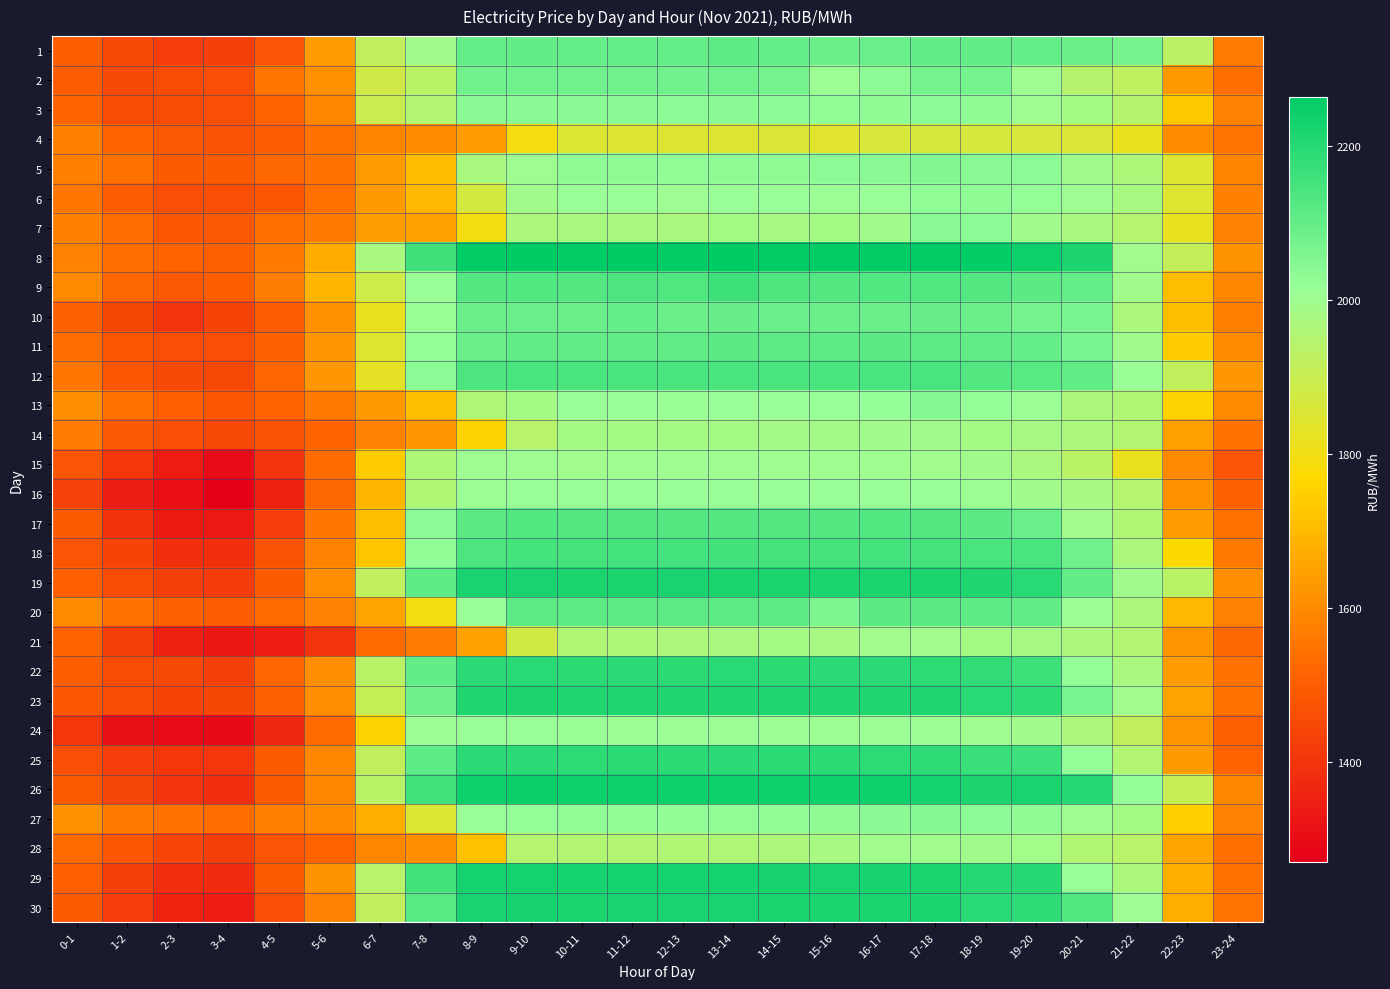

Reading right to left, what are all the values shown in this chart?

1: 23-24=1568.5	22-23=1930.2	21-22=2069.2	20-21=2089.6	19-20=2097.8	18-19=2102.0	17-18=2101.9	16-17=2091.3	15-16=2089.0	14-15=2098.0	13-14=2109.7	12-13=2097.6	11-12=2096.1	10-11=2096.4	9-10=2099.5	8-9=2098.4	7-8=1992.9	6-7=1918.1	5-6=1640.8	4-5=1477.3	3-4=1430.0	2-3=1423.0	1-2=1448.2	0-1=1500.7
2: 23-24=1537.6	22-23=1631.2	21-22=1922.3	20-21=1942.2	19-20=2000.9	18-19=2073.3	17-18=2075.2	16-17=2033.0	15-16=2006.4	14-15=2075.4	13-14=2077.9	12-13=2077.4	11-12=2078.3	10-11=2080.9	9-10=2082.2	8-9=2076.0	7-8=1932.5	6-7=1882.3	5-6=1612.8	4-5=1552.2	3-4=1462.2	2-3=1454.5	1-2=1449.8	0-1=1497.2
3: 23-24=1582.5	22-23=1733.3	21-22=1943.3	20-21=1984.9	19-20=2000.8	18-19=2029.3	17-18=2033.4	16-17=2032.2	15-16=2028.7	14-15=2033.5	13-14=2035.9	12-13=2034.6	11-12=2037.5	10-11=2038.7	9-10=2042.5	8-9=2036.1	7-8=1952.4	6-7=1897.4	5-6=1592.6	4-5=1515.3	3-4=1465.4	2-3=1458.5	1-2=1453.8	0-1=1518.6
4: 23-24=1549.0	22-23=1600.2	21-22=1815.5	20-21=1858.9	19-20=1863.2	18-19=1868.4	17-18=1870.0	16-17=1863.2	15-16=1841.9	14-15=1857.5	13-14=1850.7	12-13=1849.9	11-12=1850.0	10-11=1851.3	9-10=1793.7	8-9=1639.0	7-8=1597.9	6-7=1588.0	5-6=1545.6	4-5=1499.3	3-4=1472.4	2-3=1487.7	1-2=1517.6	0-1=1578.1
5: 23-24=1587.3	22-23=1846.0	21-22=1961.4	20-21=1995.4	19-20=2033.7	18-19=2040.5	17-18=2048.6	16-17=2038.0	15-16=2033.7	14-15=2032.8	13-14=2032.4	12-13=2027.0	11-12=2032.7	10-11=2030.1	9-10=2001.6	8-9=1974.0	7-8=1707.1	6-7=1640.5	5-6=1543.5	4-5=1521.9	3-4=1493.5	2-3=1495.5	1-2=1548.3	0-1=1574.7
6: 23-24=1577.6	22-23=1848.3	21-22=1976.9	20-21=2005.6	19-20=2020.5	18-19=2030.0	17-18=2028.5	16-17=2013.3	15-16=2008.3	14-15=2013.6	13-14=2014.0	12-13=2004.7	11-12=2012.3	10-11=2012.2	9-10=1992.5	8-9=1875.6	7-8=1699.7	6-7=1632.8	5-6=1542.4	4-5=1485.5	3-4=1466.2	2-3=1462.3	1-2=1496.6	0-1=1557.2
7: 23-24=1581.1	22-23=1821.3	21-22=1948.3	20-21=1973.0	19-20=1994.9	18-19=2034.1	17-18=2041.2	16-17=1993.6	15-16=1985.4	14-15=1982.4	13-14=1986.1	12-13=1972.1	11-12=1975.6	10-11=1974.9	9-10=1965.3	8-9=1795.3	7-8=1648.0	6-7=1641.6	5-6=1566.3	4-5=1539.3	3-4=1490.1	2-3=1482.4	1-2=1534.0	0-1=1578.9
8: 23-24=1618.0	22-23=1910.1	21-22=1990.7	20-21=2215.7	19-20=2240.4	18-19=2255.9	17-18=2260.0	16-17=2260.0	15-16=2260.6	14-15=2261.2	13-14=2262.7	12-13=2261.6	11-12=2263.6	10-11=2261.2	9-10=2261.8	8-9=2258.9	7-8=2158.0	6-7=1976.7	5-6=1669.3	4-5=1564.1	3-4=1506.1	2-3=1514.8	1-2=1537.6	0-1=1582.2
9: 23-24=1592.7	22-23=1707.6	21-22=1993.1	20-21=2098.3	19-20=2116.0	18-19=2127.2	17-18=2131.8	16-17=2130.5	15-16=2129.6	14-15=2134.4	13-14=2162.2	12-13=2133.6	11-12=2136.2	10-11=2129.1	9-10=2131.1	8-9=2126.2	7-8=2014.2	6-7=1886.8	5-6=1693.7	4-5=1570.2	3-4=1501.2	2-3=1487.6	1-2=1521.6	0-1=1598.5
10: 23-24=1574.5	22-23=1708.8	21-22=1969.3	20-21=2063.5	19-20=2073.3	18-19=2087.6	17-18=2093.1	16-17=2090.7	15-16=2089.4	14-15=2092.1	13-14=2094.5	12-13=2089.6	11-12=2097.7	10-11=2090.5	9-10=2092.1	8-9=2090.3	7-8=2011.4	6-7=1821.1	5-6=1611.7	4-5=1498.9	3-4=1434.8	2-3=1402.8	1-2=1443.7	0-1=1510.3
11: 23-24=1597.4	22-23=1743.2	21-22=1993.2	20-21=2062.4	19-20=2097.5	18-19=2105.7	17-18=2111.5	16-17=2113.2	15-16=2109.2	14-15=2110.6	13-14=2113.7	12-13=2104.8	11-12=2106.2	10-11=2102.2	9-10=2105.4	8-9=2088.7	7-8=2021.0	6-7=1845.2	5-6=1625.0	4-5=1509.9	3-4=1462.9	2-3=1461.3	1-2=1481.1	0-1=1535.4
12: 23-24=1628.7	22-23=1918.3	21-22=2009.9	20-21=2104.9	19-20=2118.1	18-19=2127.6	17-18=2141.7	16-17=2144.9	15-16=2142.7	14-15=2142.9	13-14=2145.1	12-13=2143.7	11-12=2144.7	10-11=2142.6	9-10=2145.1	8-9=2136.1	7-8=2034.7	6-7=1829.6	5-6=1628.2	4-5=1519.5	3-4=1449.0	2-3=1451.0	1-2=1480.9	0-1=1554.8
13: 23-24=1597.9	22-23=1759.1	21-22=1956.1	20-21=1968.1	19-20=2008.4	18-19=2018.3	17-18=2042.7	16-17=2018.7	15-16=2016.3	14-15=2014.3	13-14=2013.2	12-13=2010.6	11-12=2012.4	10-11=2013.1	9-10=1985.5	8-9=1960.9	7-8=1711.1	6-7=1634.5	5-6=1565.0	4-5=1513.8	3-4=1484.6	2-3=1504.4	1-2=1540.6	0-1=1607.0
14: 23-24=1542.8	22-23=1647.1	21-22=1954.5	20-21=1970.3	19-20=1981.0	18-19=1983.7	17-18=1995.8	16-17=1993.2	15-16=1988.3	14-15=1986.4	13-14=1985.0	12-13=1982.9	11-12=1986.4	10-11=1985.6	9-10=1941.0	8-9=1756.1	7-8=1622.4	6-7=1580.7	5-6=1519.1	4-5=1472.2	3-4=1448.7	2-3=1463.9	1-2=1488.4	0-1=1569.4
15: 23-24=1479.1	22-23=1596.2	21-22=1816.8	20-21=1935.3	19-20=1970.9	18-19=1993.6	17-18=1996.8	16-17=1999.0	15-16=1998.9	14-15=1999.9	13-14=2000.9	12-13=2000.1	11-12=1999.8	10-11=1997.4	9-10=2000.2	8-9=2000.1	7-8=1964.0	6-7=1743.4	5-6=1532.0	4-5=1401.0	3-4=1302.8	2-3=1342.1	1-2=1406.1	0-1=1480.4
16: 23-24=1510.4	22-23=1610.8	21-22=1946.3	20-21=1979.2	19-20=1995.3	18-19=2007.1	17-18=2012.1	16-17=2014.5	15-16=2012.4	14-15=2012.8	13-14=2015.1	12-13=2013.5	11-12=2014.4	10-11=2012.1	9-10=2014.8	8-9=2008.0	7-8=1958.9	6-7=1696.3	5-6=1521.9	4-5=1352.9	3-4=1271.1	2-3=1311.6	1-2=1344.3	0-1=1433.7
17: 23-24=1541.5	22-23=1641.1	21-22=1958.5	20-21=1990.3	19-20=2093.0	18-19=2112.7	17-18=2128.2	16-17=2130.5	15-16=2129.3	14-15=2128.9	13-14=2129.1	12-13=2129.0	11-12=2128.1	10-11=2127.4	9-10=2130.5	8-9=2113.3	7-8=2033.3	6-7=1708.3	5-6=1556.8	4-5=1422.5	3-4=1333.8	2-3=1339.5	1-2=1393.5	0-1=1492.3
18: 23-24=1560.1	22-23=1772.2	21-22=1970.0	20-21=2080.8	19-20=2144.7	18-19=2143.4	17-18=2147.9	16-17=2149.9	15-16=2148.9	14-15=2147.8	13-14=2151.6	12-13=2149.6	11-12=2150.7	10-11=2148.1	9-10=2151.1	8-9=2138.7	7-8=2026.3	6-7=1728.2	5-6=1584.0	4-5=1474.9	3-4=1386.2	2-3=1385.7	1-2=1435.8	0-1=1479.7
19: 23-24=1608.0	22-23=1933.7	21-22=1995.0	20-21=2102.5	19-20=2195.3	18-19=2209.4	17-18=2219.3	16-17=2220.8	15-16=2219.5	14-15=2219.1	13-14=2220.8	12-13=2221.0	11-12=2220.5	10-11=2219.2	9-10=2222.2	8-9=2222.2	7-8=2107.6	6-7=1919.2	5-6=1606.2	4-5=1495.8	3-4=1417.5	2-3=1426.9	1-2=1457.3	0-1=1503.7
20: 23-24=1583.3	22-23=1700.3	21-22=1970.0	20-21=2008.0	19-20=2104.9	18-19=2107.5	17-18=2113.0	16-17=2112.5	15-16=2058.0	14-15=2109.3	13-14=2109.4	12-13=2109.8	11-12=2110.8	10-11=2111.0	9-10=2109.9	8-9=2013.3	7-8=1795.9	6-7=1655.2	5-6=1580.8	4-5=1528.5	3-4=1497.9	2-3=1511.1	1-2=1545.6	0-1=1598.4
21: 23-24=1523.5	22-23=1624.6	21-22=1953.6	20-21=1970.9	19-20=1981.7	18-19=1984.4	17-18=1992.1	16-17=1990.3	15-16=1979.6	14-15=1982.7	13-14=1972.4	12-13=1966.2	11-12=1964.0	10-11=1958.7	9-10=1879.5	8-9=1650.0	7-8=1568.7	6-7=1530.3	5-6=1397.6	4-5=1345.3	3-4=1330.9	2-3=1351.9	1-2=1426.8	0-1=1513.7
22: 23-24=1543.8	22-23=1637.3	21-22=1971.6	20-21=2022.6	19-20=2162.0	18-19=2183.7	17-18=2189.8	16-17=2192.5	15-16=2192.7	14-15=2191.8	13-14=2195.3	12-13=2191.7	11-12=2191.9	10-11=2191.2	9-10=2194.4	8-9=2192.6	7-8=2101.4	6-7=1934.2	5-6=1607.6	4-5=1520.3	3-4=1430.7	2-3=1453.1	1-2=1459.0	0-1=1500.4
23: 23-24=1546.2	22-23=1652.4	21-22=1996.3	20-21=2064.1	19-20=2187.3	18-19=2195.6	17-18=2212.5	16-17=2213.0	15-16=2209.4	14-15=2209.5	13-14=2210.5	12-13=2210.3	11-12=2211.6	10-11=2210.1	9-10=2214.5	8-9=2213.0	7-8=2083.5	6-7=1907.1	5-6=1606.1	4-5=1507.3	3-4=1445.6	2-3=1434.6	1-2=1456.5	0-1=1484.6
24: 23-24=1506.8	22-23=1624.8	21-22=1914.8	20-21=1966.1	19-20=1994.0	18-19=1999.6	17-18=2006.3	16-17=2008.2	15-16=2007.5	14-15=2007.2	13-14=2008.0	12-13=2009.0	11-12=2007.5	10-11=2009.8	9-10=2014.6	8-9=2015.0	7-8=2007.6	6-7=1757.9	5-6=1531.0	4-5=1371.5	3-4=1299.8	2-3=1303.7	1-2=1312.1	0-1=1406.3
25: 23-24=1513.3	22-23=1634.3	21-22=1954.4	20-21=2022.4	19-20=2163.3	18-19=2167.4	17-18=2186.6	16-17=2189.2	15-16=2191.7	14-15=2191.8	13-14=2193.3	12-13=2191.5	11-12=2190.2	10-11=2188.9	9-10=2192.9	8-9=2193.0	7-8=2108.5	6-7=1917.5	5-6=1593.9	4-5=1492.7	3-4=1404.8	2-3=1407.2	1-2=1423.2	0-1=1462.7
26: 23-24=1592.8	22-23=1903.3	21-22=2017.8	20-21=2198.2	19-20=2221.1	18-19=2213.4	17-18=2228.2	16-17=2238.2	15-16=2237.4	14-15=2238.2	13-14=2238.8	12-13=2238.9	11-12=2242.0	10-11=2241.2	9-10=2244.2	8-9=2242.0	7-8=2156.2	6-7=1935.5	5-6=1589.6	4-5=1491.6	3-4=1389.1	2-3=1402.3	1-2=1440.8	0-1=1490.8
27: 23-24=1582.7	22-23=1751.5	21-22=1983.1	20-21=2003.3	19-20=2029.7	18-19=2033.8	17-18=2047.0	16-17=2036.4	15-16=2030.1	14-15=2028.9	13-14=2027.5	12-13=2027.1	11-12=2026.5	10-11=2027.5	9-10=2023.9	8-9=2014.5	7-8=1854.3	6-7=1678.5	5-6=1601.0	4-5=1577.1	3-4=1534.5	2-3=1544.9	1-2=1567.5	0-1=1610.3
28: 23-24=1539.8	22-23=1656.5	21-22=1939.7	20-21=1955.6	19-20=1990.1	18-19=1992.7	17-18=1997.3	16-17=1996.4	15-16=1978.6	14-15=1968.5	13-14=1960.7	12-13=1957.2	11-12=1954.9	10-11=1953.7	9-10=1948.0	8-9=1716.4	7-8=1608.0	6-7=1589.7	5-6=1511.7	4-5=1477.9	3-4=1425.8	2-3=1443.4	1-2=1482.8	0-1=1529.6
29: 23-24=1542.0	22-23=1677.7	21-22=1969.9	20-21=2017.2	19-20=2196.5	18-19=2203.0	17-18=2220.2	16-17=2223.1	15-16=2222.7	14-15=2223.3	13-14=2228.8	12-13=2228.8	11-12=2228.8	10-11=2227.9	9-10=2230.2	8-9=2229.2	7-8=2154.4	6-7=1938.7	5-6=1619.5	4-5=1494.4	3-4=1376.6	2-3=1383.5	1-2=1429.7	0-1=1503.5
30: 23-24=1549.7	22-23=1677.4	21-22=2004.2	20-21=2130.6	19-20=2186.0	18-19=2194.5	17-18=2217.9	16-17=2220.2	15-16=2219.9	14-15=2220.3	13-14=2221.6	12-13=2221.0	11-12=2221.4	10-11=2219.8	9-10=2224.1	8-9=2221.7	7-8=2121.2	6-7=1917.7	5-6=1584.8	4-5=1463.2	3-4=1346.0	2-3=1362.0	1-2=1423.3	0-1=1492.3